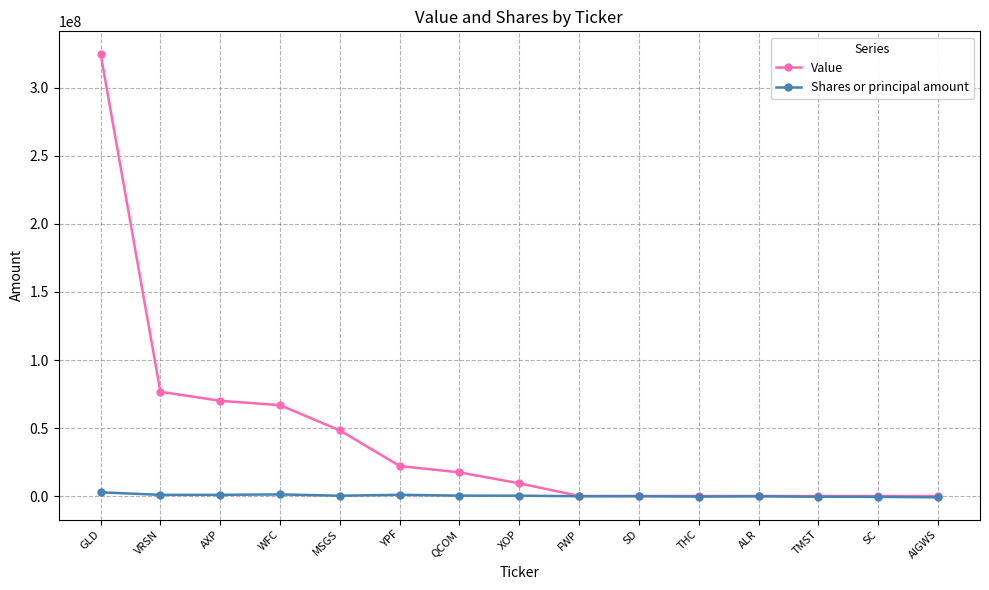

What is the maximum value for Value?

325293000